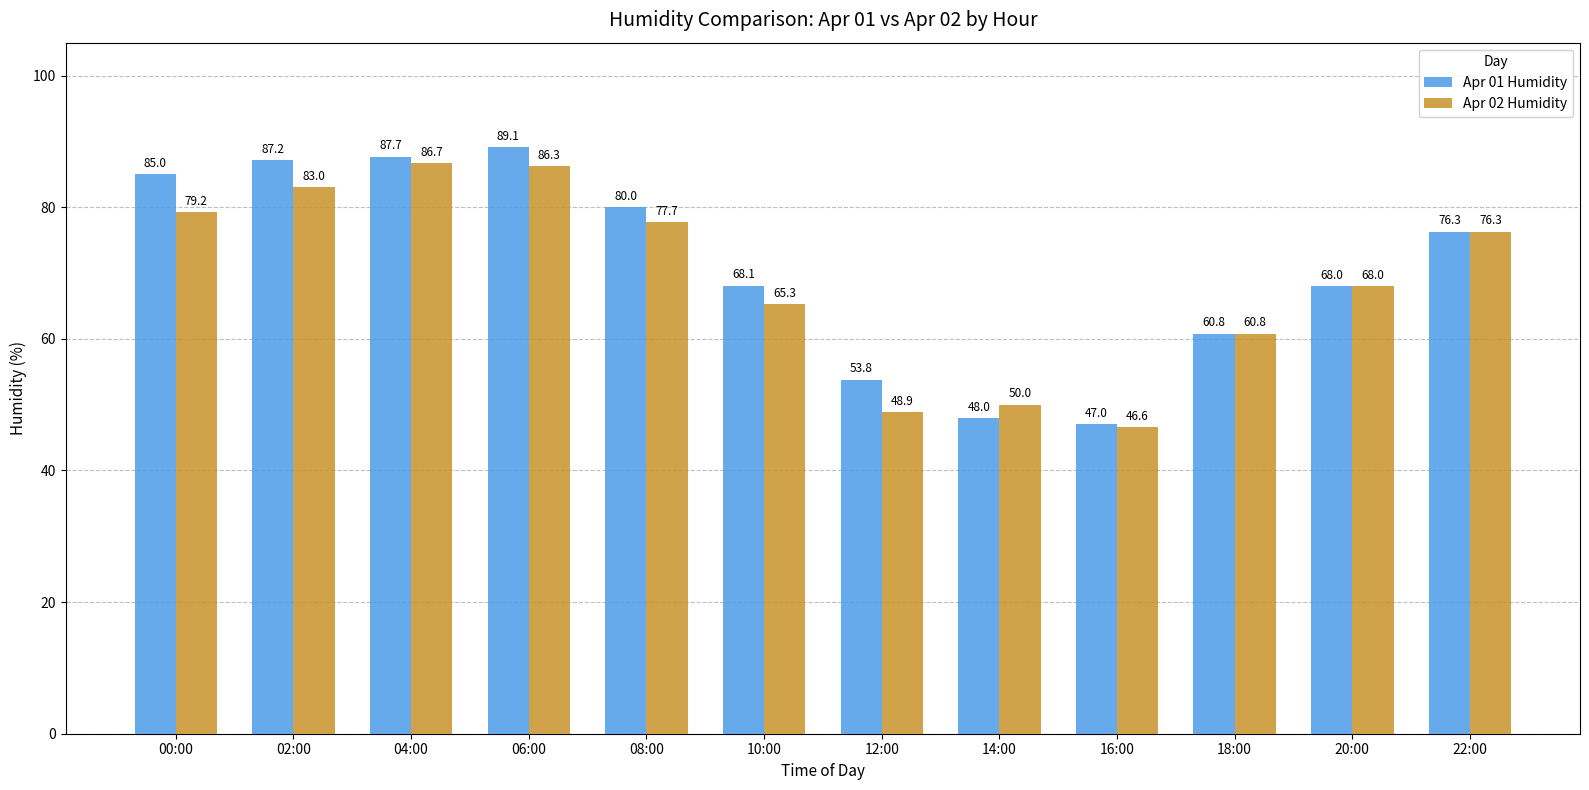

Reading right to left, transcribe all the data shown in this chart.

Apr 01 Humidity: 22:00=76.3	20:00=68.0	18:00=60.8	16:00=47.0	14:00=48.0	12:00=53.8	10:00=68.1	08:00=80.0	06:00=89.1	04:00=87.7	02:00=87.2	00:00=85.0
Apr 02 Humidity: 22:00=76.3	20:00=68.0	18:00=60.8	16:00=46.6	14:00=50.0	12:00=48.9	10:00=65.3	08:00=77.7	06:00=86.3	04:00=86.7	02:00=83.0	00:00=79.2